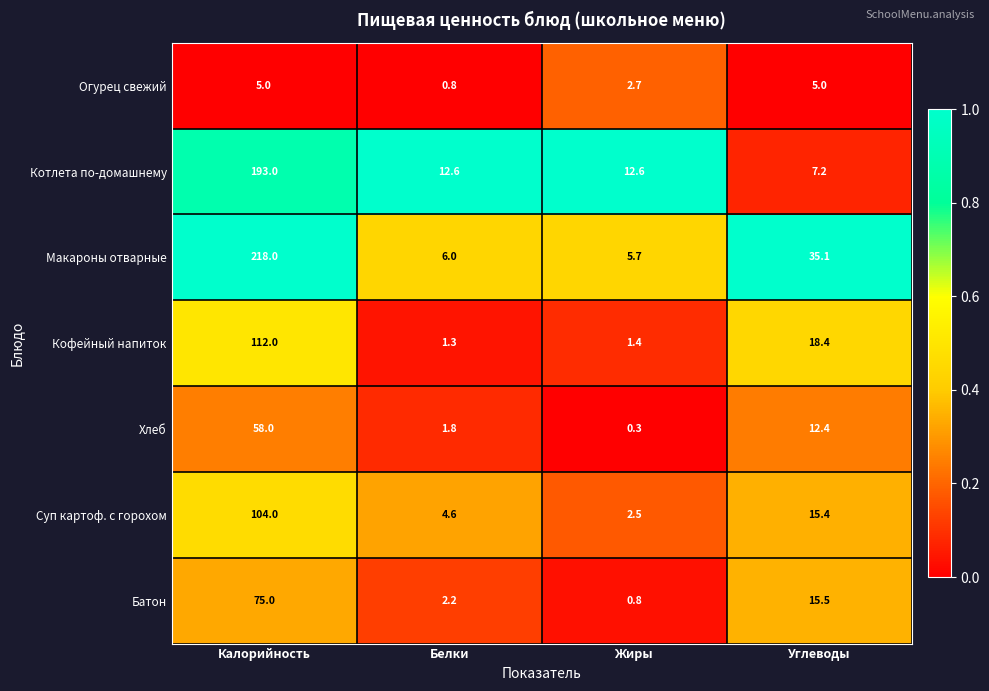

Which series changed the most between Жиры and Углеводы?

Макароны отварные